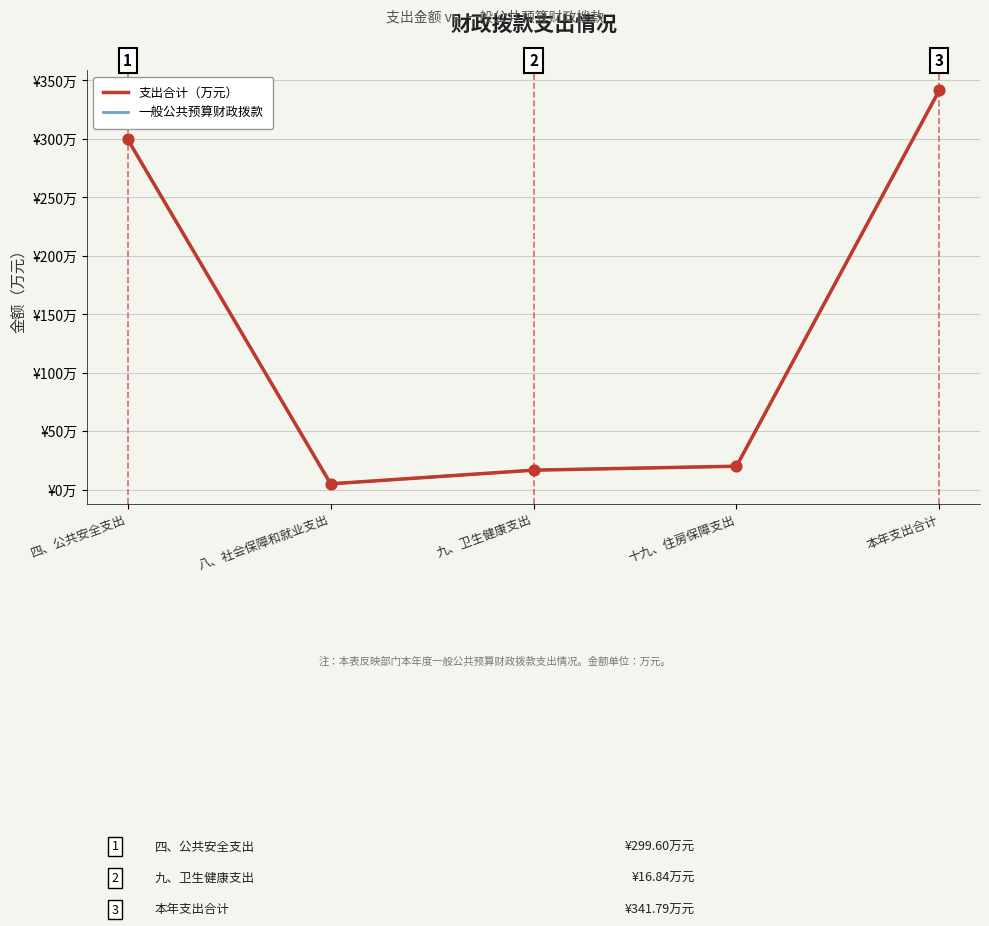

What is the total value across all series at 本年支出合计?

683.6